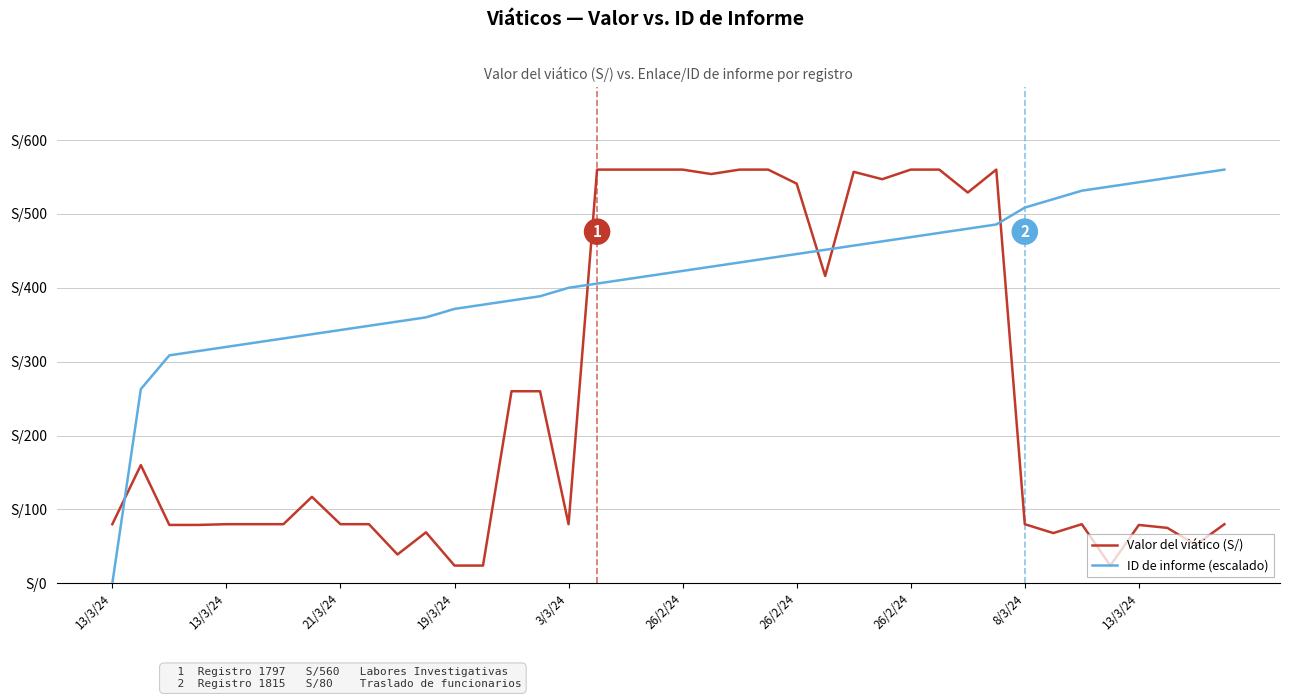

Does the chart have visible grid lines?

Yes